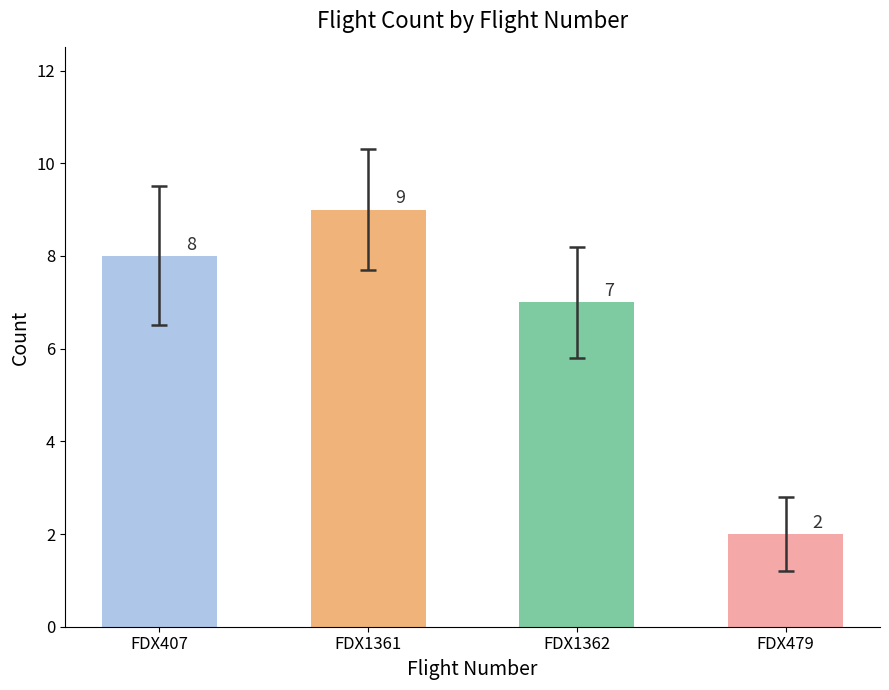

What is the change in value from FDX1362 to FDX479?

-5